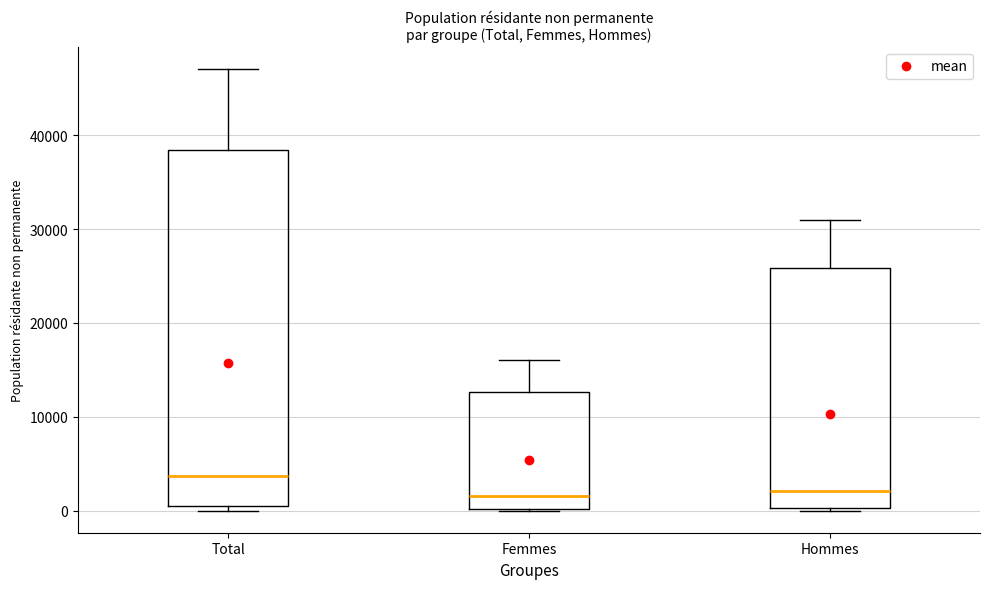

Reading left to right, read every box against the y-axis: the position of its median line, the range the box covers, and the ends of its whiskers. The values are not printed on the chart, so give them approximately, as read against the axis.

Total: median 4000, box 0 to 38000, whiskers 0 (just below the box's lower edge) to 47000
Femmes: median 2000, box 0 to 13000, whiskers 0 to 16000
Hommes: median 2000, box 0 to 26000, whiskers 0 to 31000